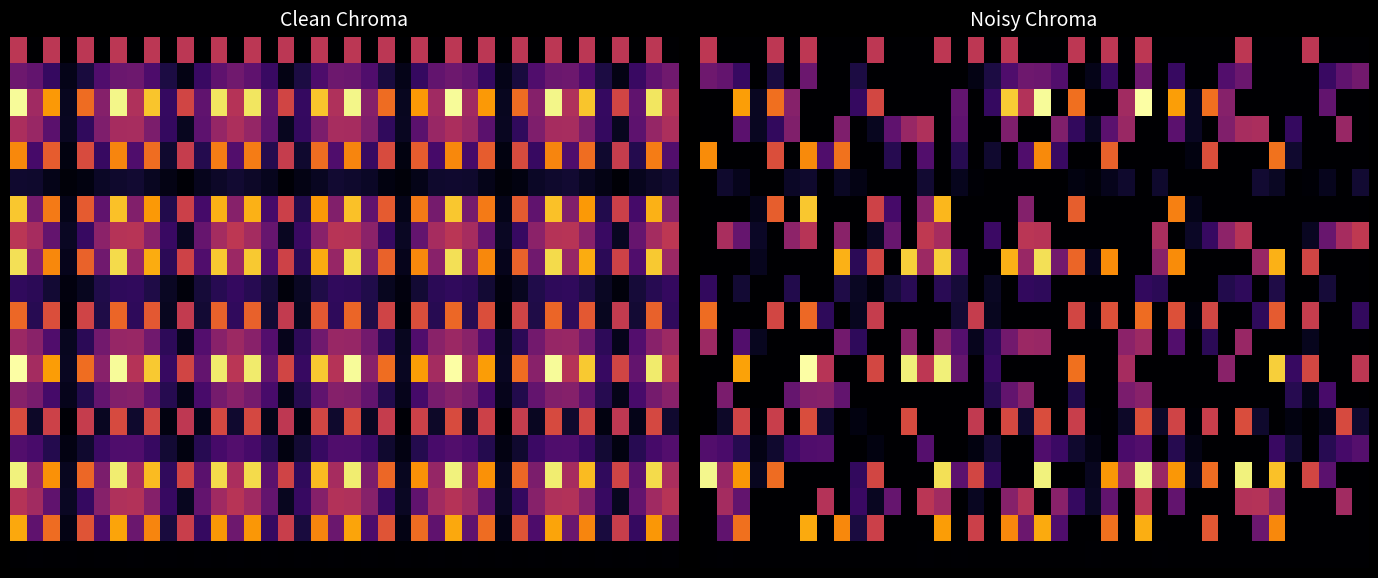

Which has a higher value, 8 or 24?

24